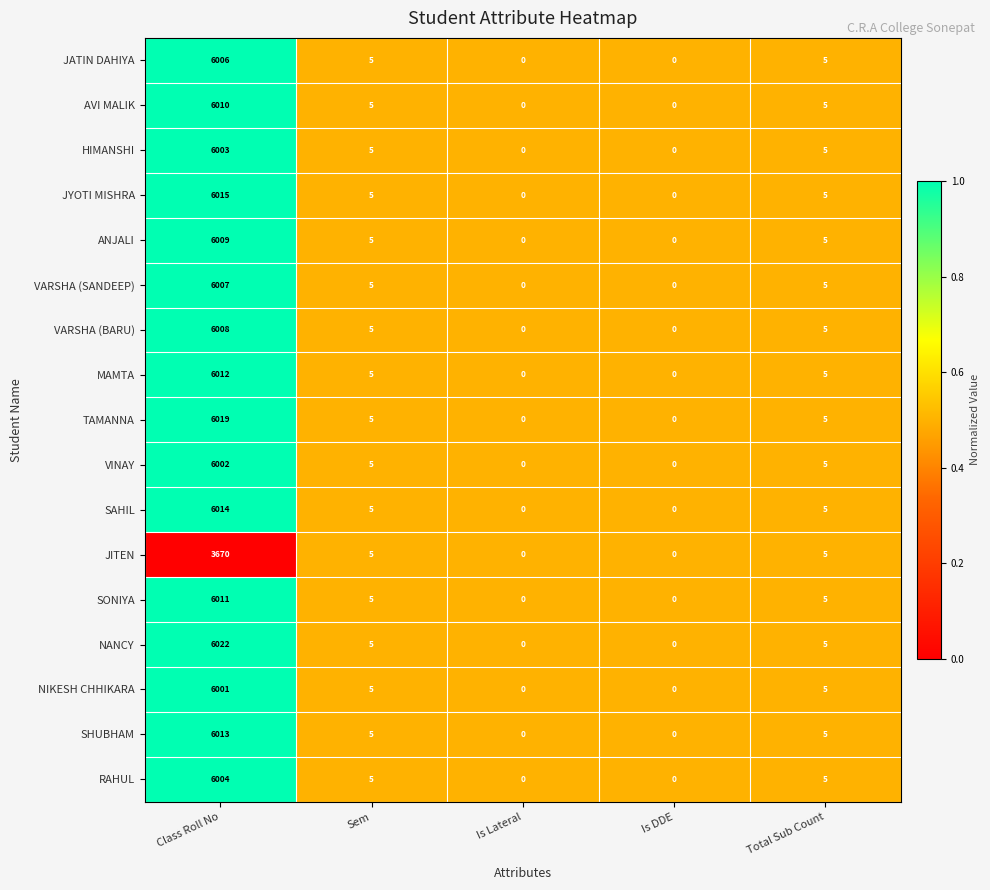

Where does the HIMANSHI series first go above 5?

Class Roll No